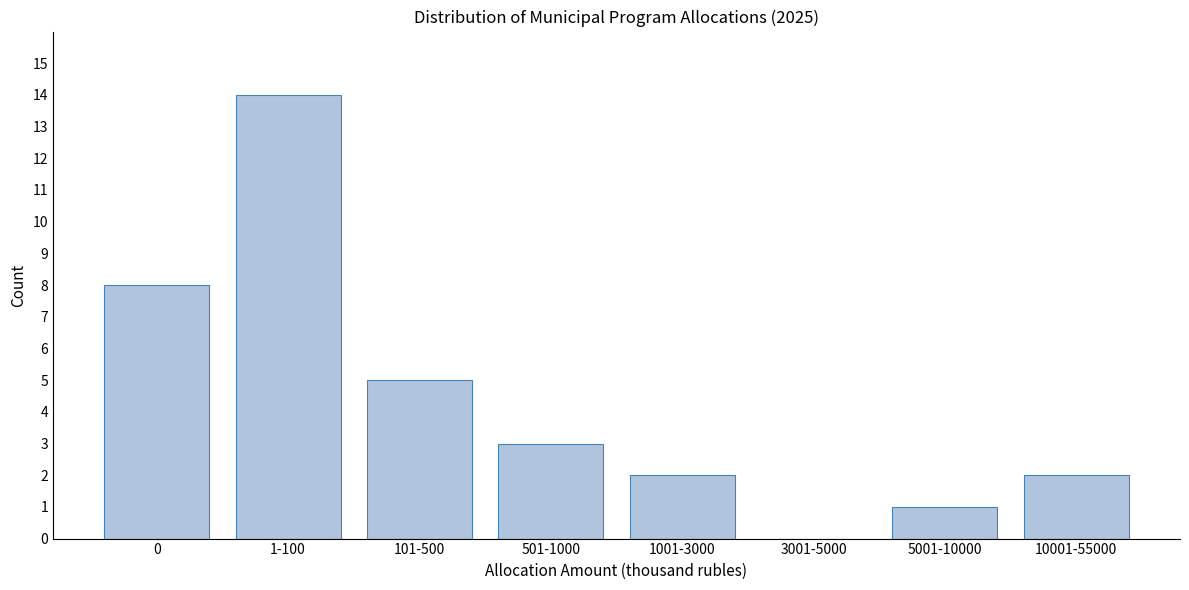

Reading left to right, list all the values displayed in this chart.

0=8	1-100=14	101-500=5	501-1000=3	1001-3000=2	3001-5000=0	5001-10000=1	10001-55000=2